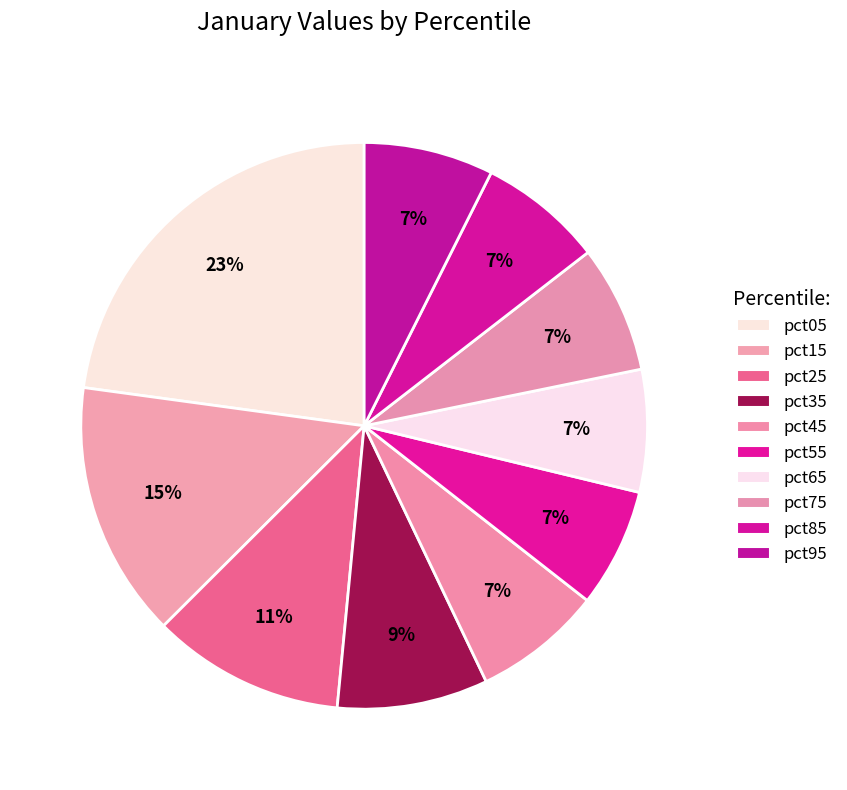

Between pct75 and pct65, which is larger?

pct75